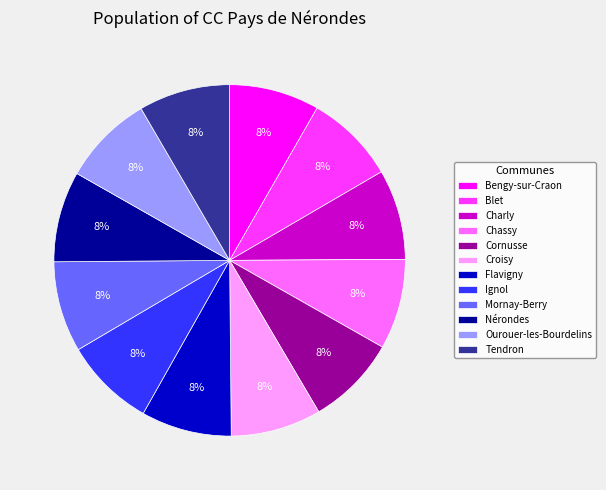

Do Ourouer-les-Bourdelins and Mornay-Berry together represent more than half of the pie?

No